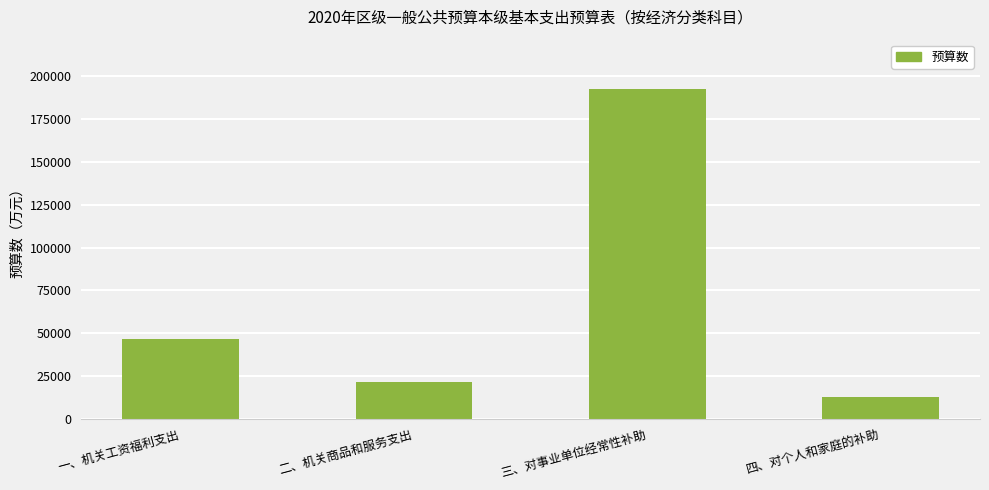

List the labels in order of value, smallest first.

四、对个人和家庭的补助, 二、机关商品和服务支出, 一、机关工资福利支出, 三、对事业单位经常性补助